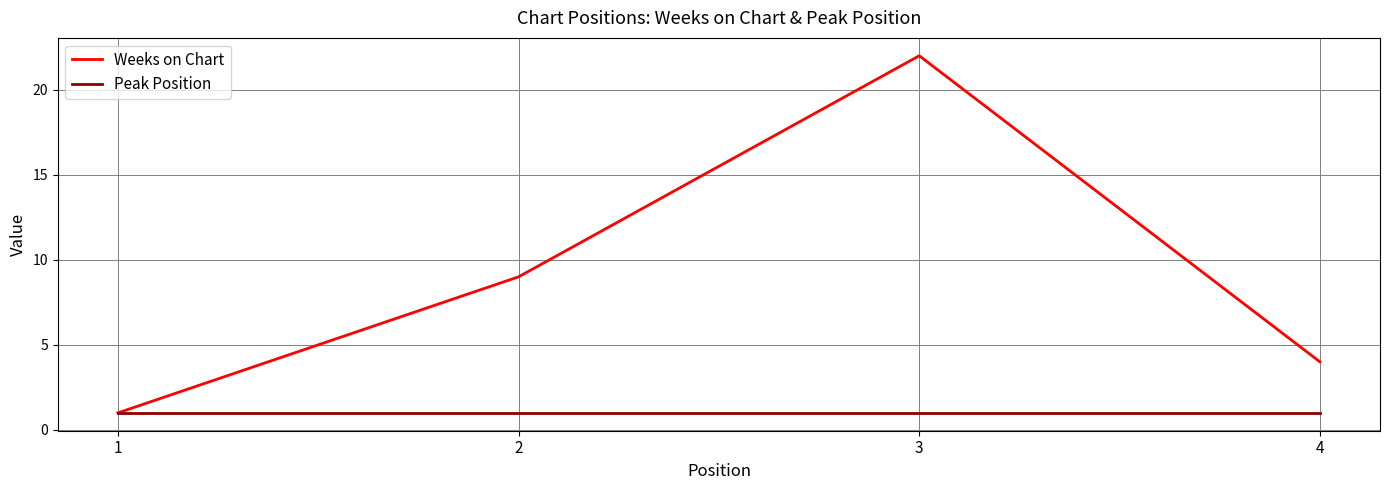

Reading left to right, extract all data points from this chart.

Weeks on Chart: 1	9	22	4
Peak Position: 1	1	1	1